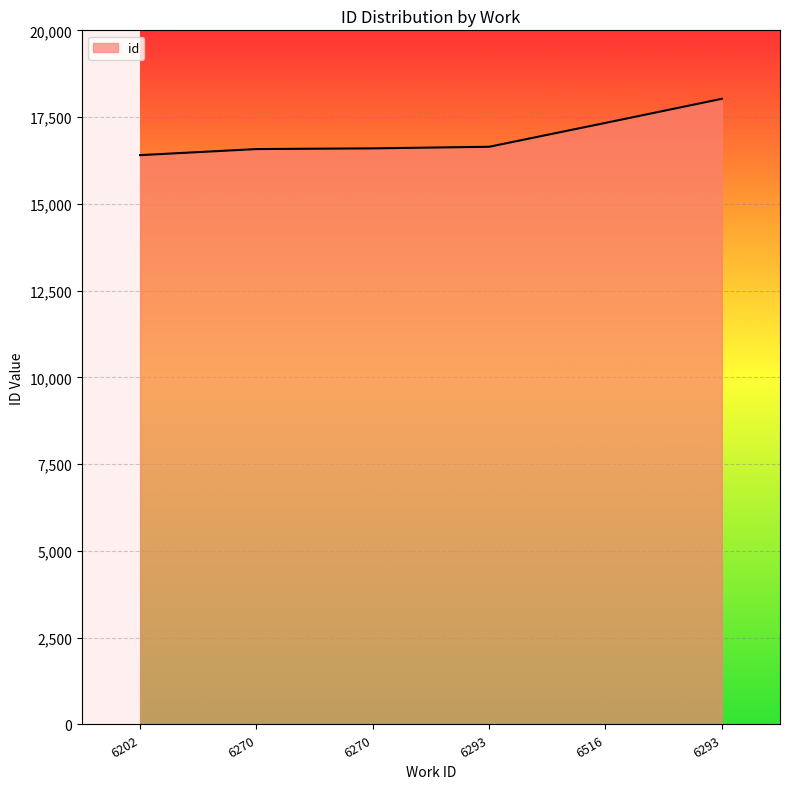

Reading left to right, what are all the values shown in this chart?

16404	16579	16599	16645	17333	18027